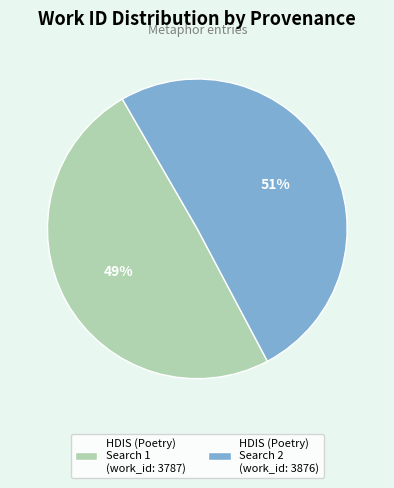

The HDIS (Poetry) Search 1 (work_id: 3787) slice represents 49% of the pie. True or false?

True